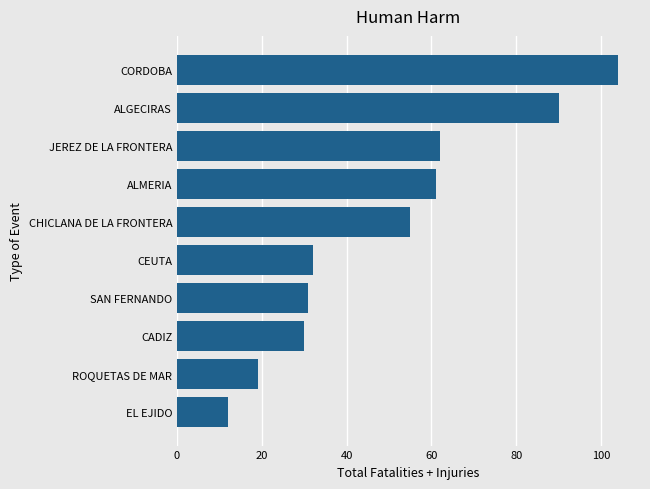

Reading top to bottom, what are all the values shown in this chart?

104	90	62	61	55	32	31	30	19	12